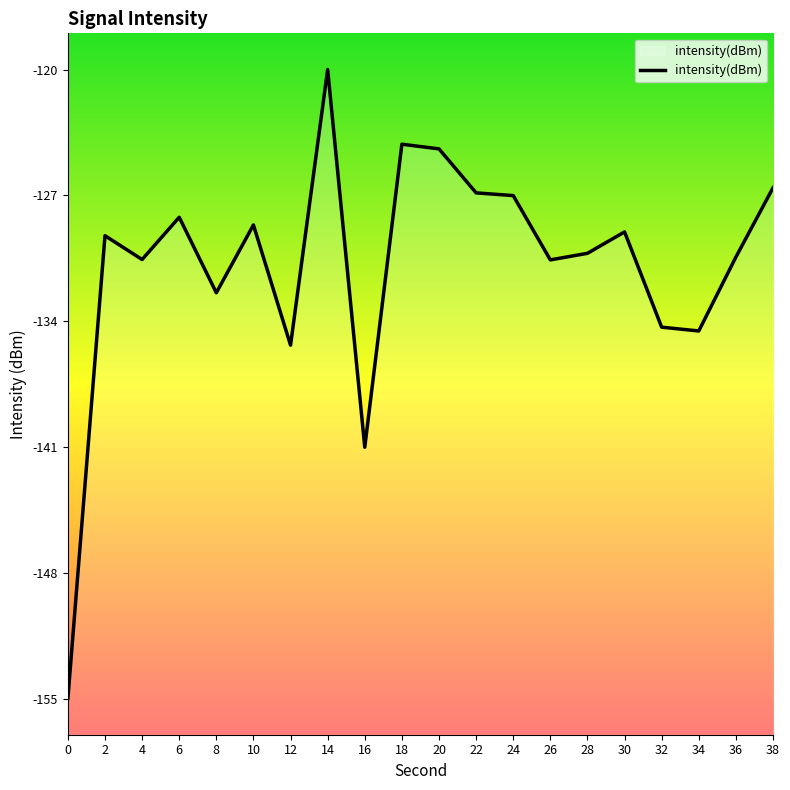

The chart shows a value of -128.9 at 30. True or false?

True